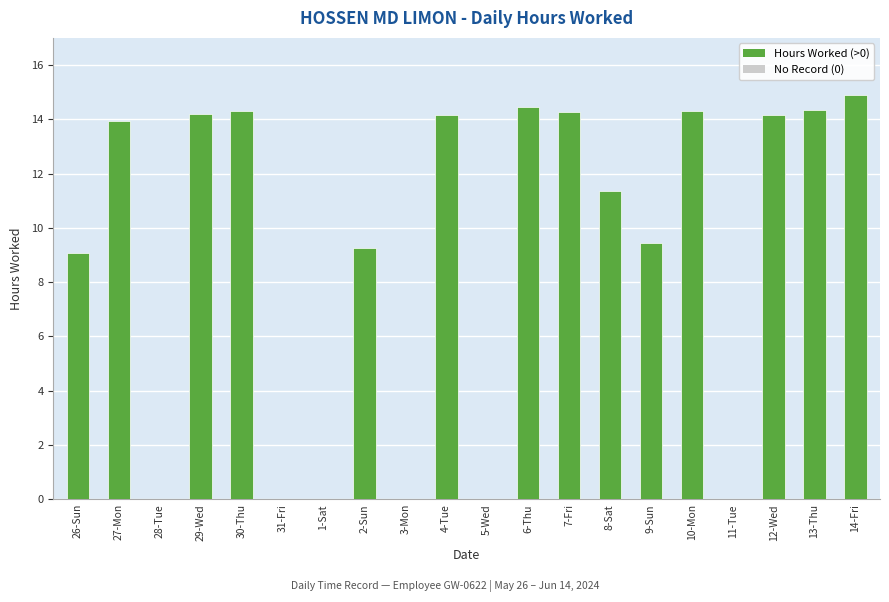

At which label does the data first exceed 13?

27-Mon